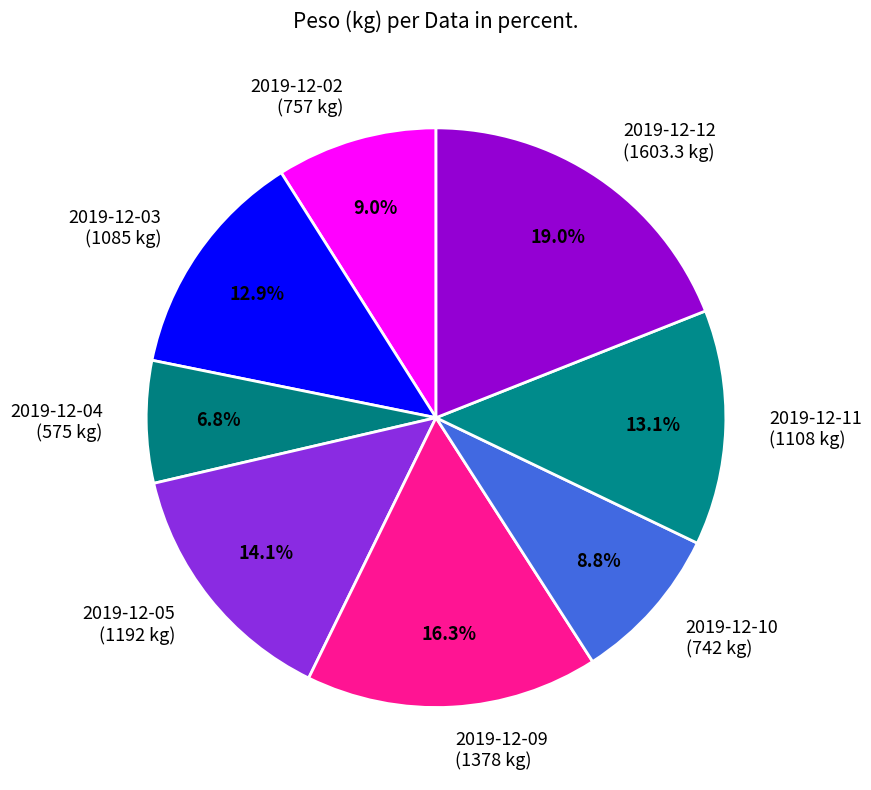

What is the ratio of the value at 2019-12-11 (1108 kg) to the value at 2019-12-09 (1378 kg)?

0.8